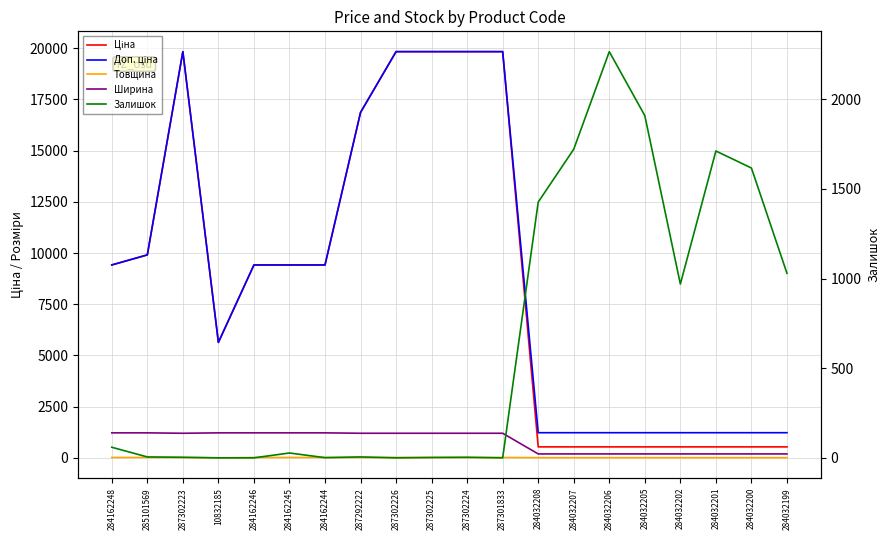

True or false: Ціна and Товщина intersect in this chart.

False